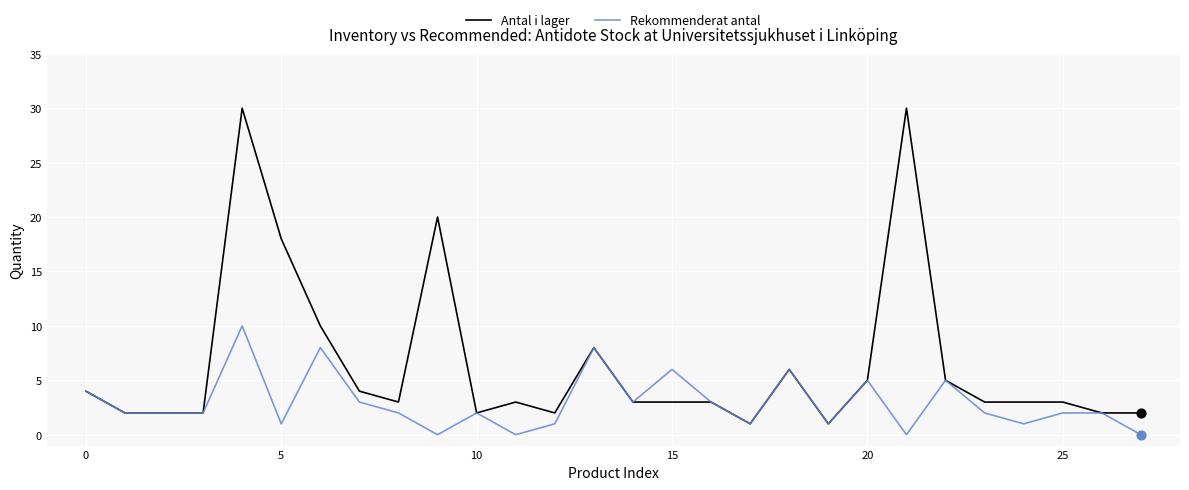

List the series in order of their overall mean, lowest first.

Rekommenderat antal, Antal i lager